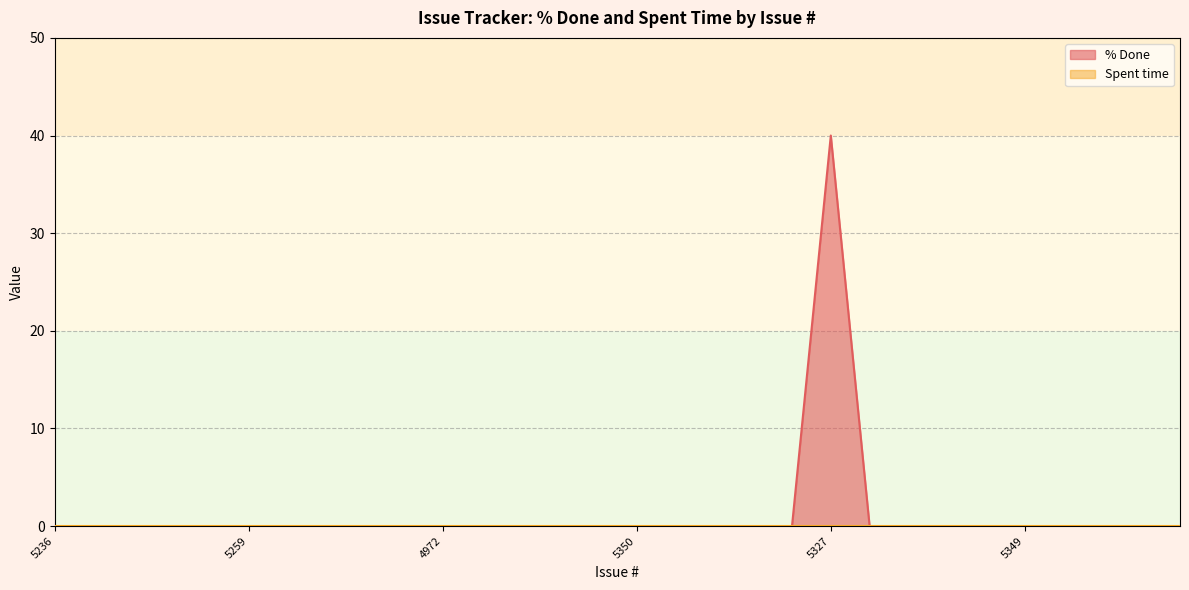

How many lines are shown in the chart?

2